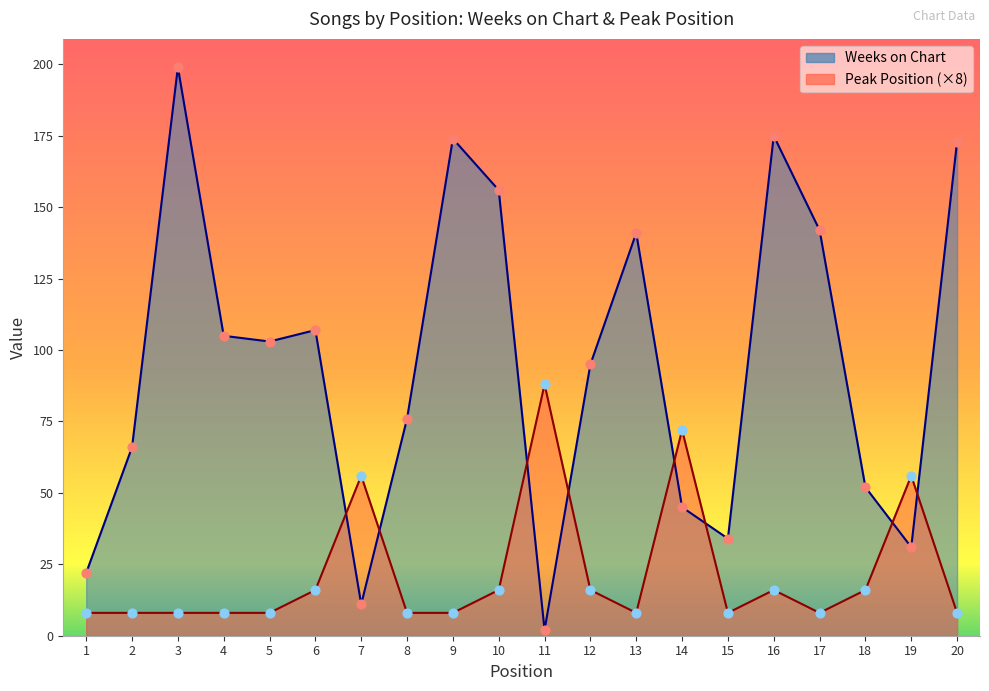

Which series reaches the minimum Y coordinate?

Weeks on Chart